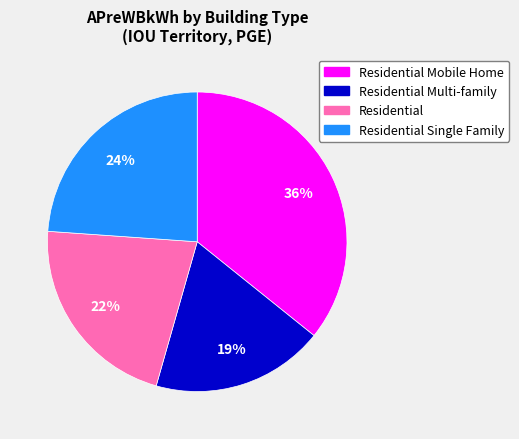

To the nearest percent, what is the difference between the largest and smallest slice percentages?

17%